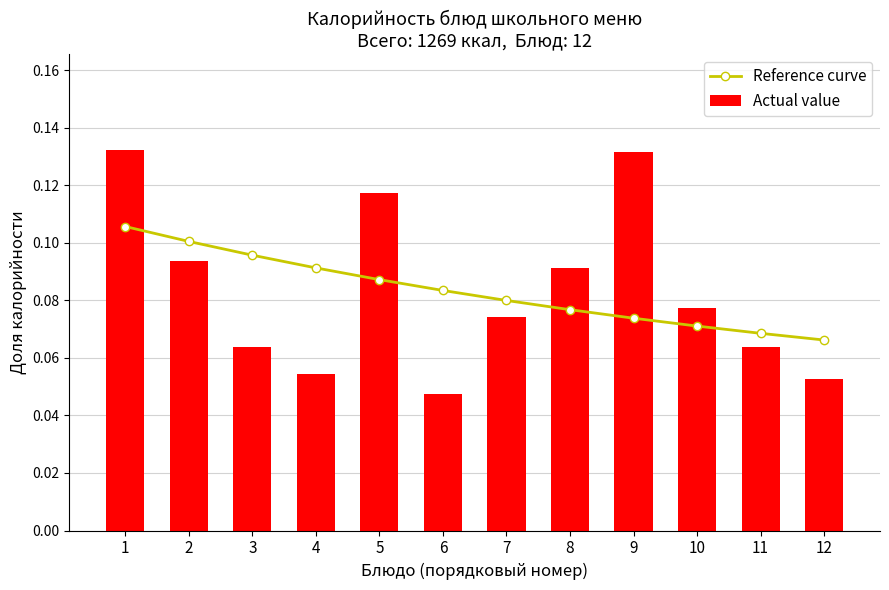

Does the chart contain stacked bars?

No